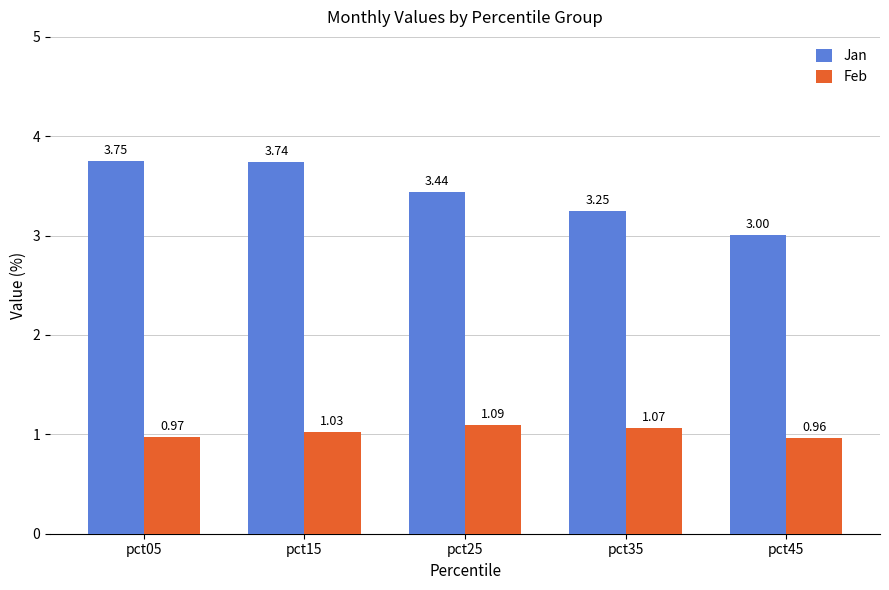

At which label does Jan reach its peak?

pct05